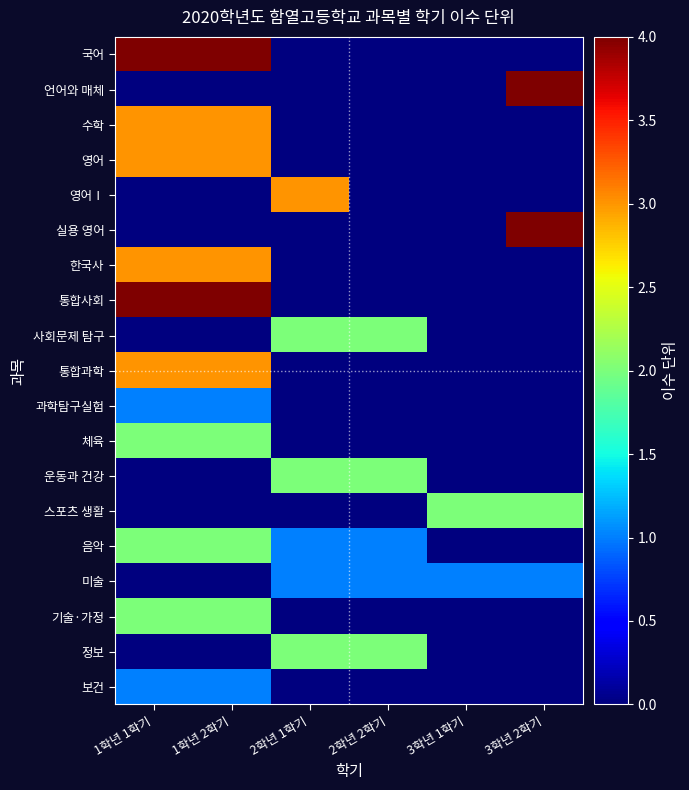

Which series has the largest range (max minus min)?

국어